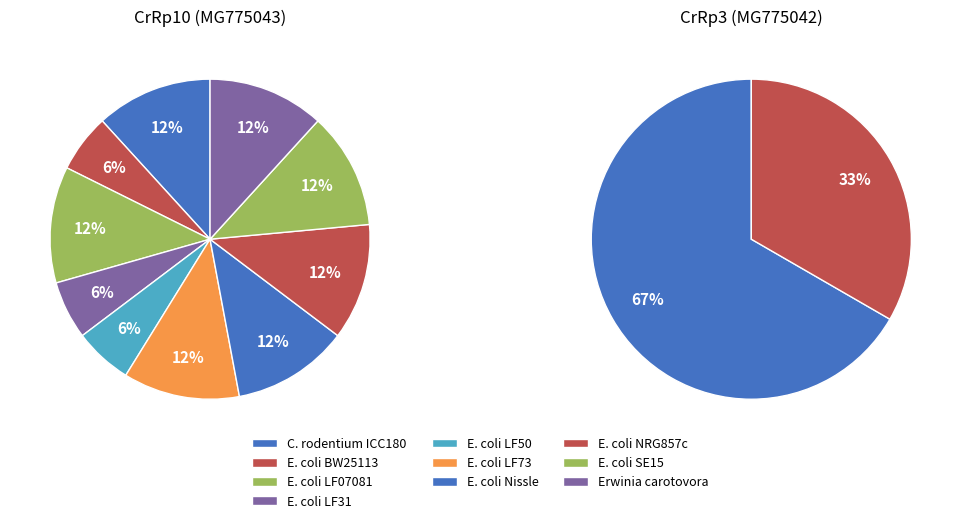

Combined, do Erwinia carotovora and E. coli 536 account for over 50%?

No